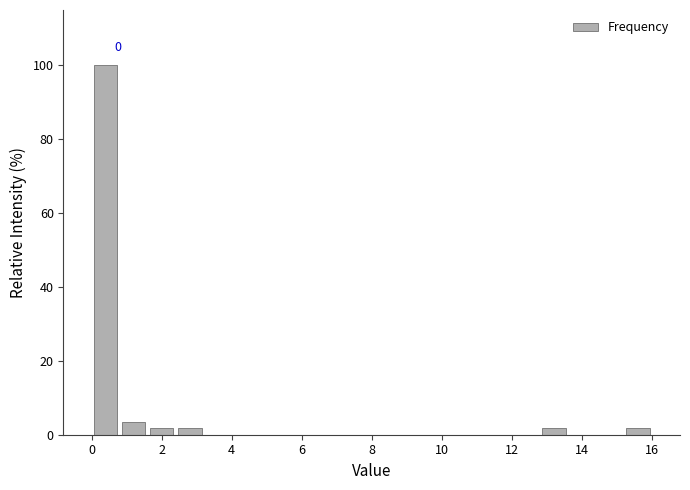

Which range on the x-axis has the tallest bar?

0.0 to 0.8